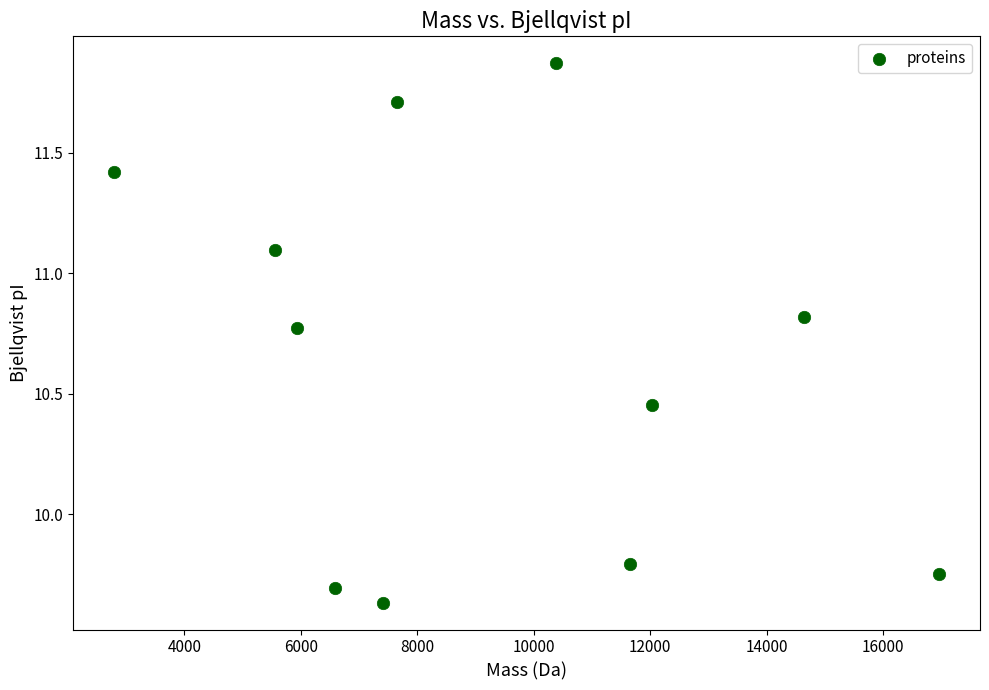

What is the average Y value?

10.6